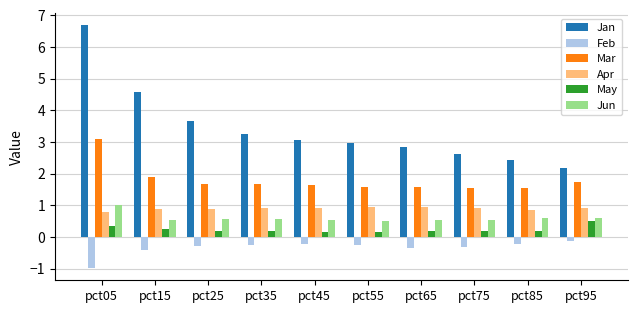

Which series has the largest range (max minus min)?

Jan